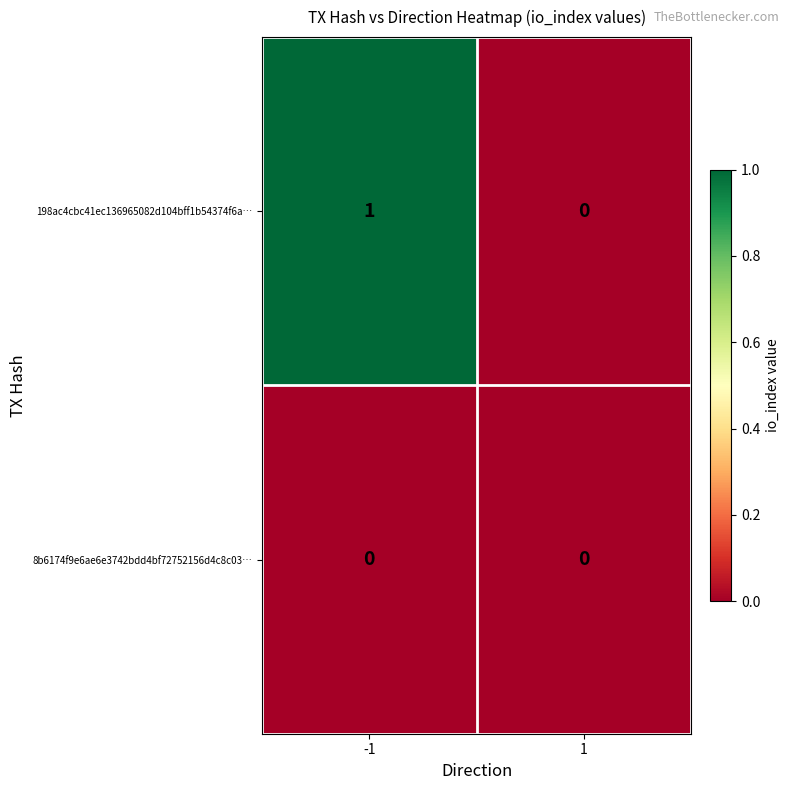

The 8b6174f9e6ae6e3742bdd4bf72752156d4c8c03… series shows 0 at -1. True or false?

True